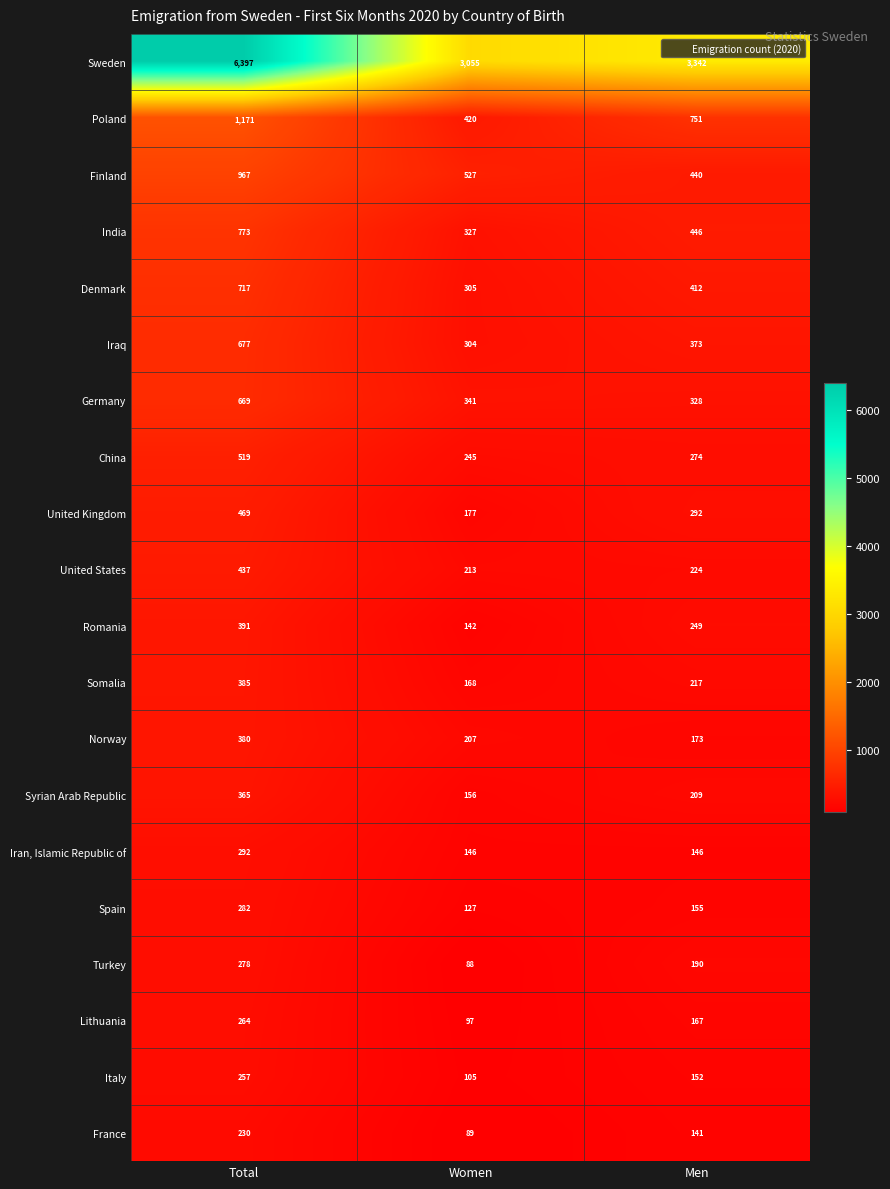

List the series in order of their peak value, lowest first.

France, Italy, Lithuania, Turkey, Spain, Iran, Islamic Republic of, Syrian Arab Republic, Norway, Somalia, Romania, United States, United Kingdom, China, Germany, Iraq, Denmark, India, Finland, Poland, Sweden